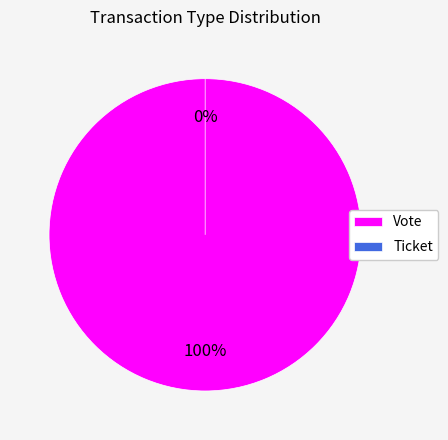

What is the smallest slice in the pie chart?

Ticket